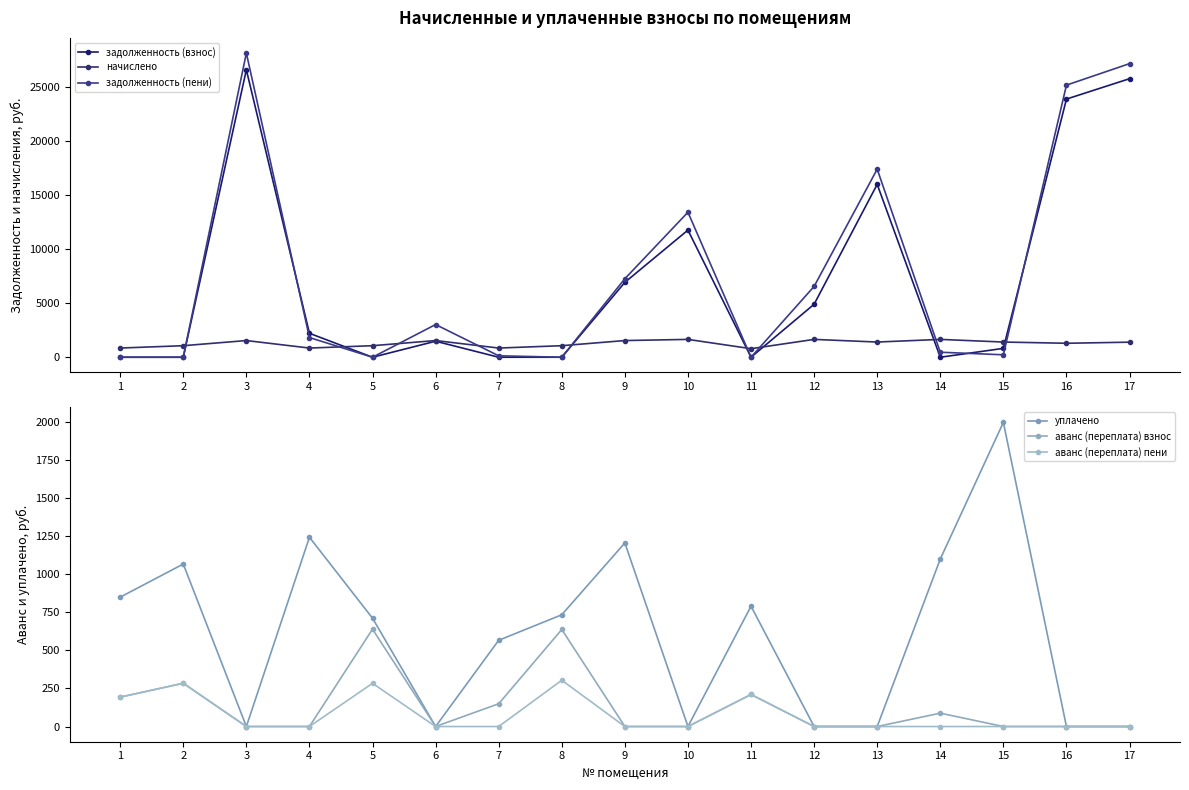

Which category has the lowest value across all series?

1